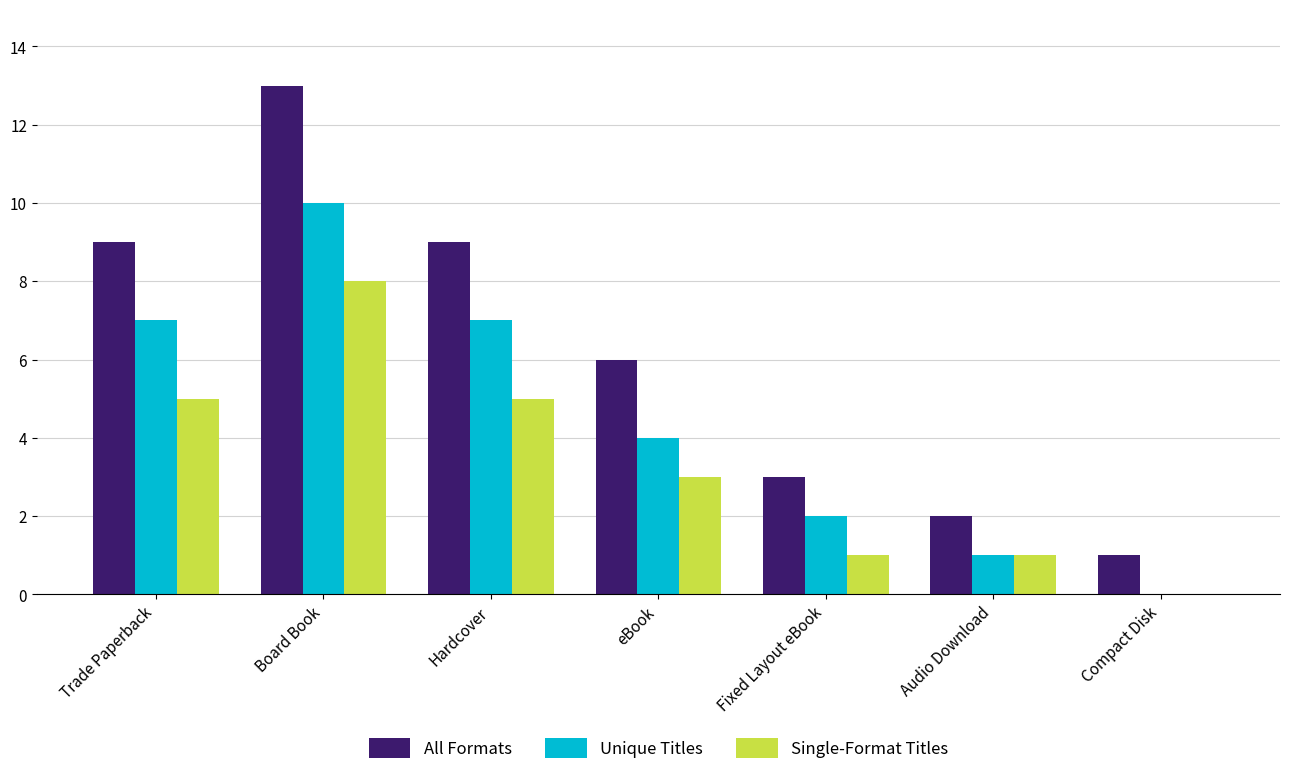

What is the sum of the Single-Format Titles values at Hardcover and Fixed Layout eBook?

6